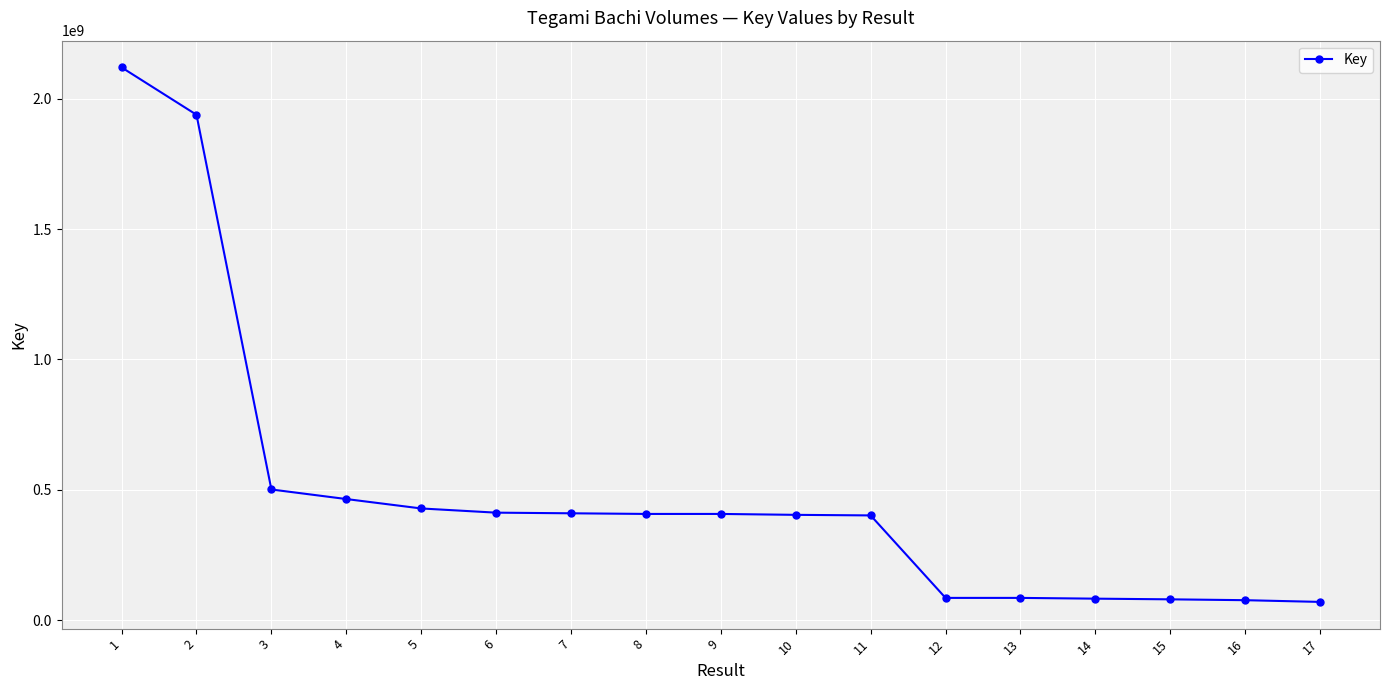

What is the difference between the maximum and second lowest values?

2042664887